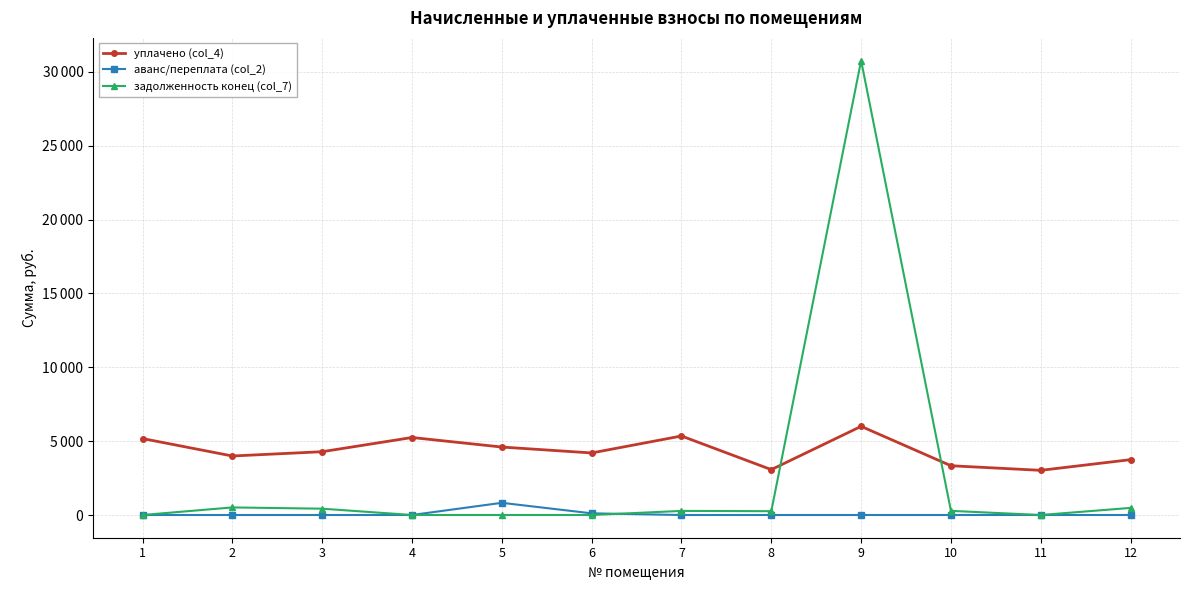

At which category is the sum across all series the highest?

9